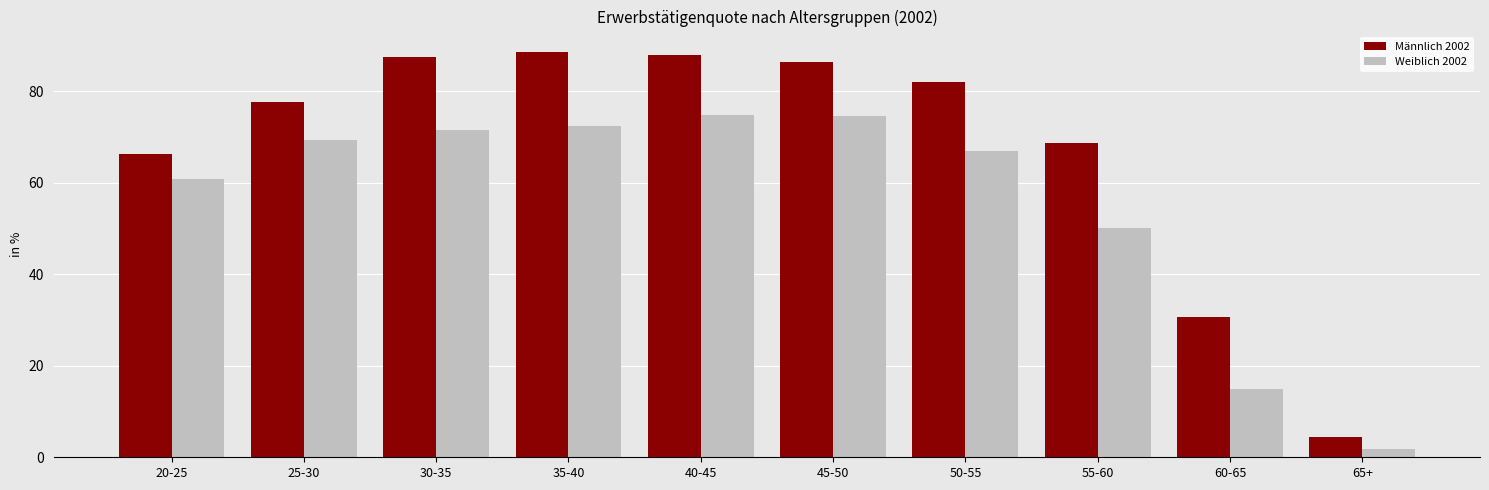

What is the difference between the Männlich 2002 values at 30-35 and 60-65?

56.8